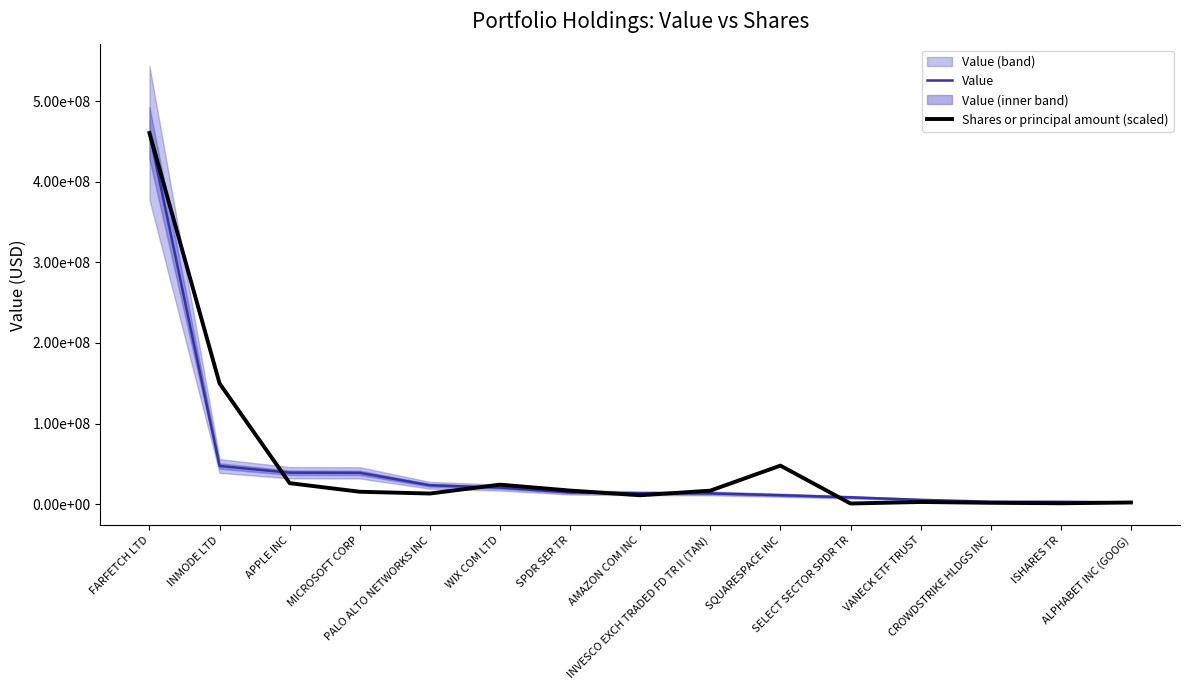

What is the average value of the Shares or principal amount (scaled) series?

52615633.8